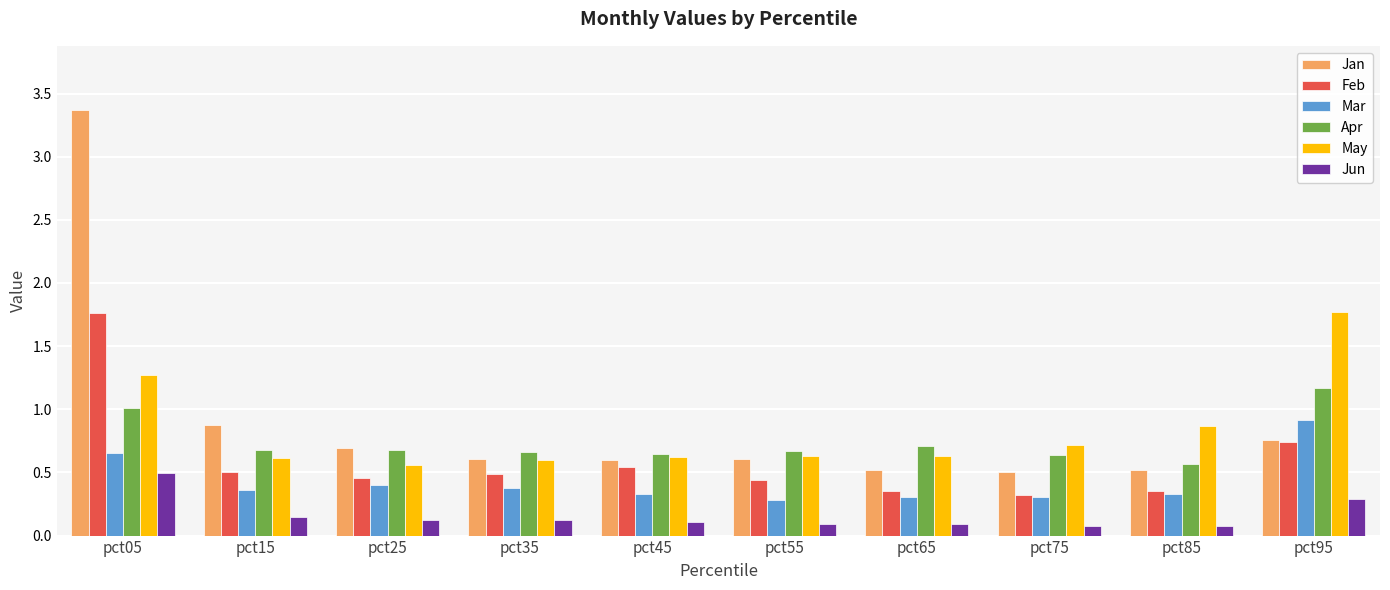

Are the bars horizontal?

No